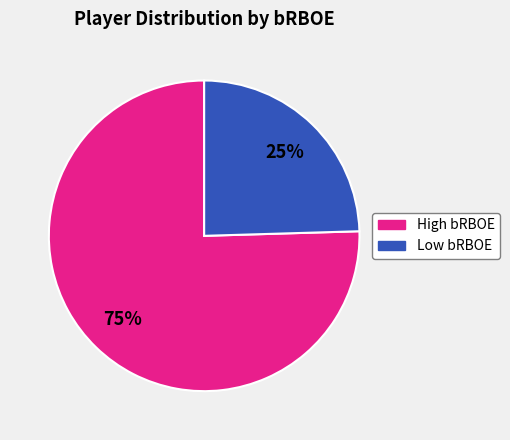

To the nearest percent, what is the average slice percentage?

50%